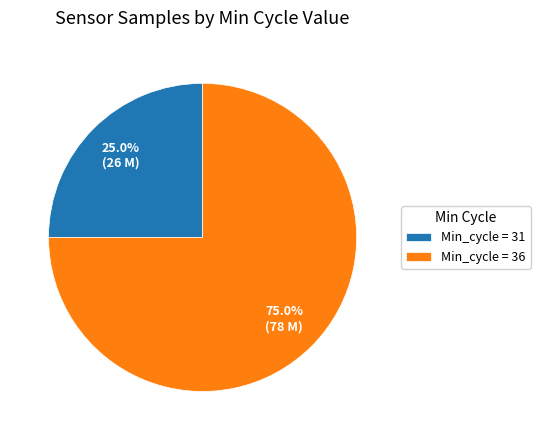

How many slices are in this pie chart?

2